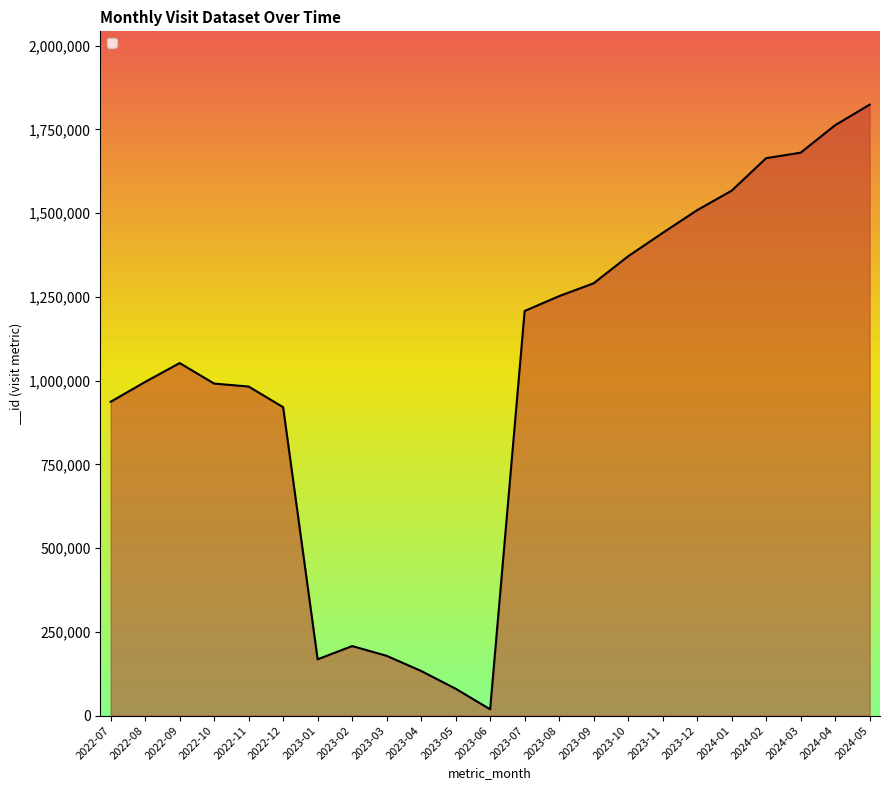

Which label corresponds to the largest value in the chart?

2024-05